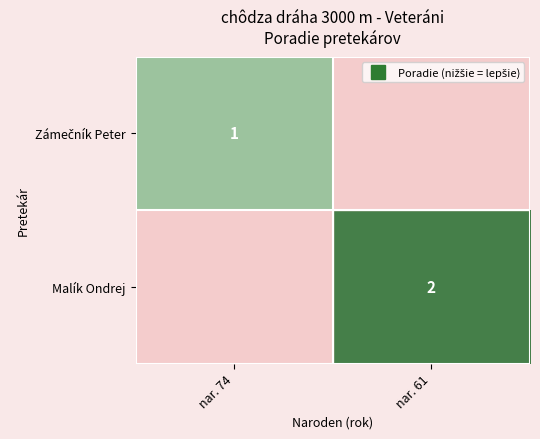

Where is Zámečník Peter nearest to the value 1?

nar. 74